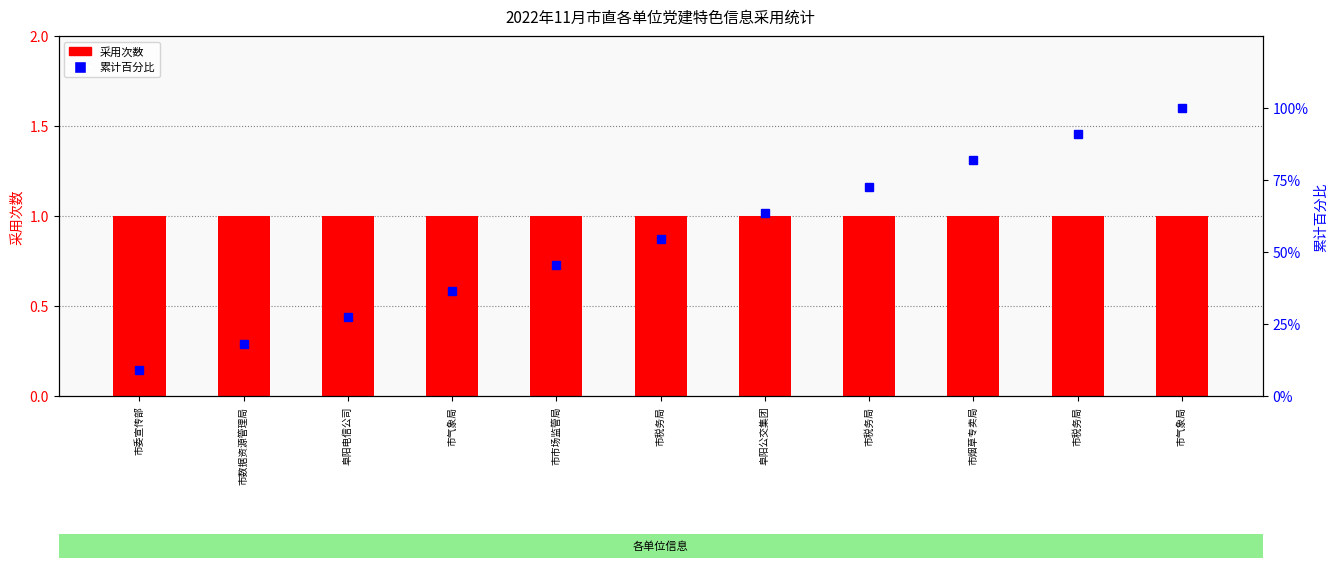

What is the difference between the maximum and minimum values in the 累计百分比 series?

90.9